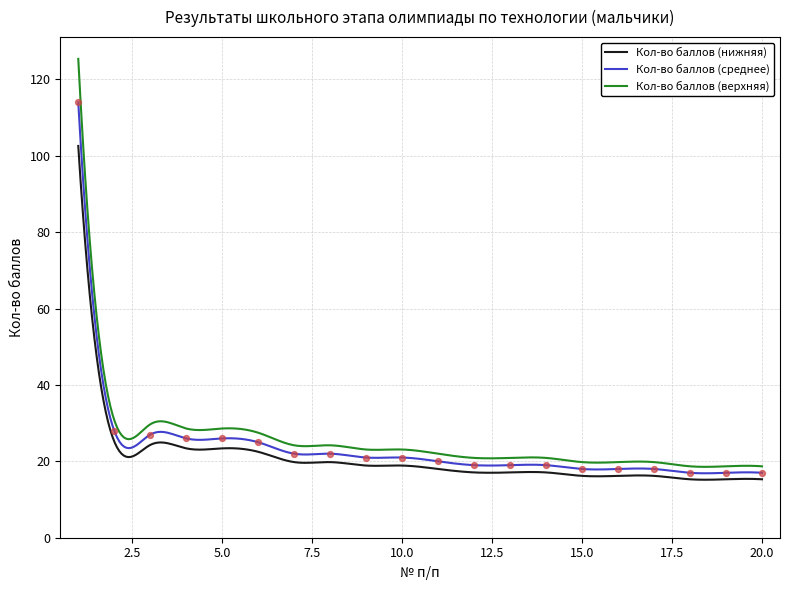

Between 3 and 18, which is larger?

3